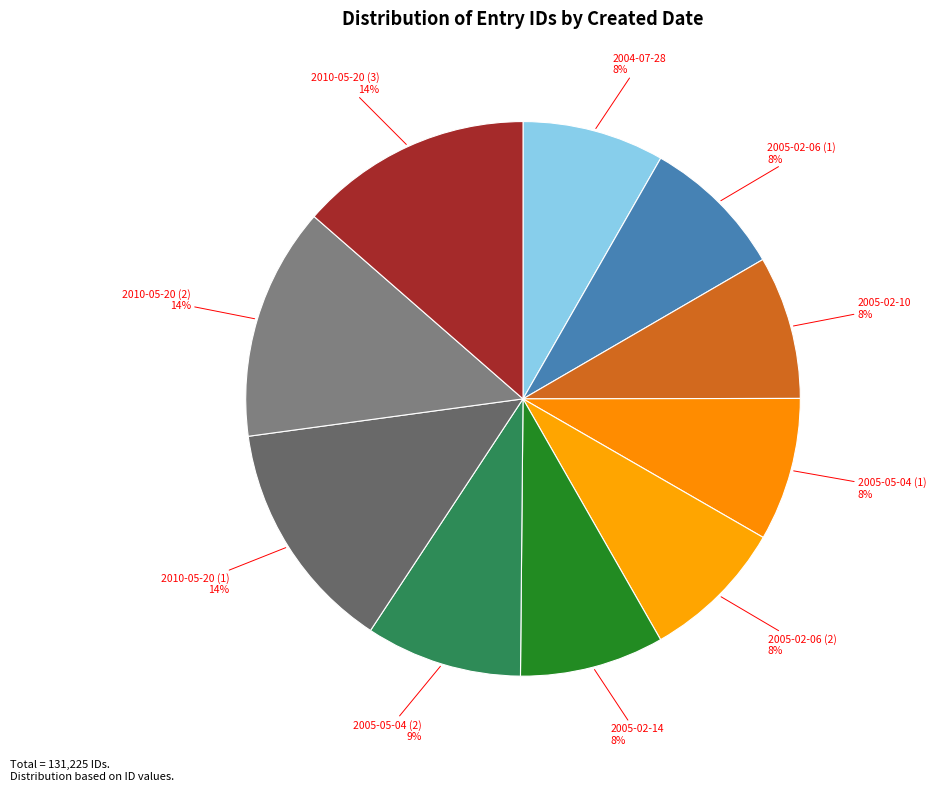

How many segments does this pie chart have?

10